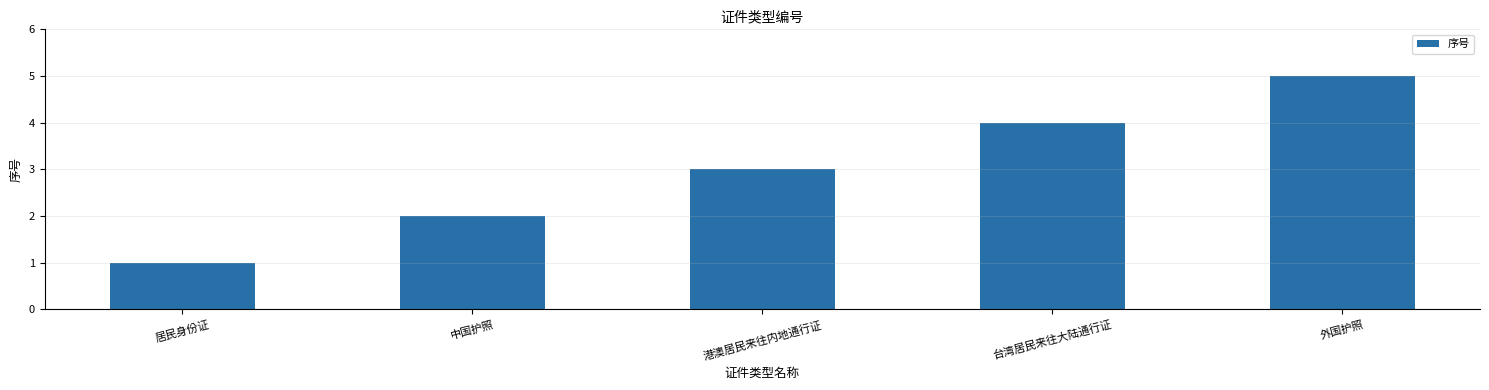

What is the value of the 1st bar from the left?

1